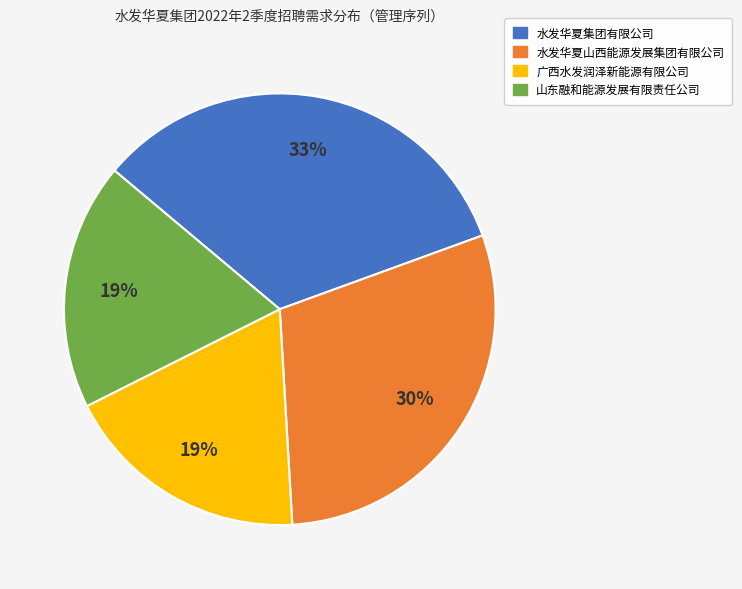

What is the largest slice in the pie chart?

水发华夏集团有限公司